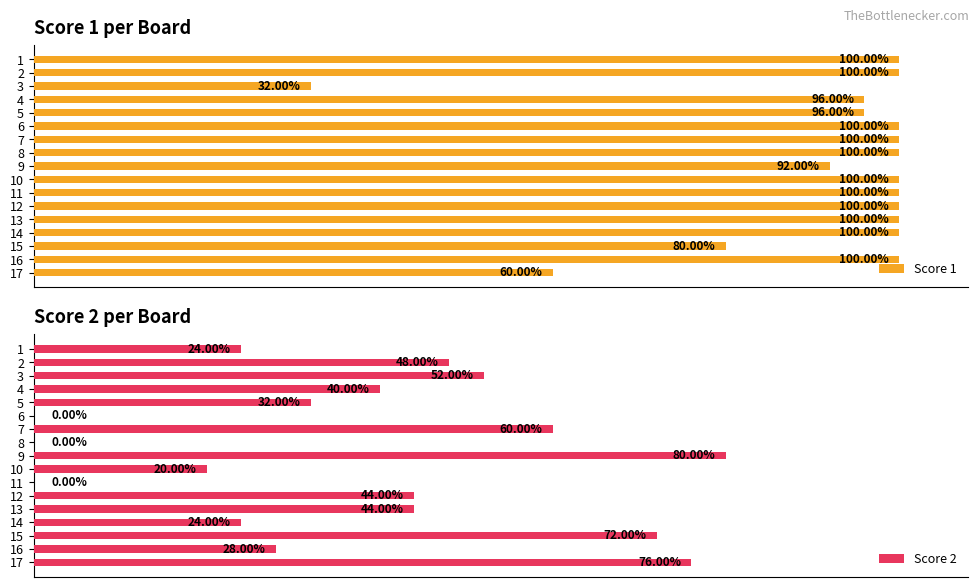

List the series in order of their peak value, highest first.

Score 1, Score 2